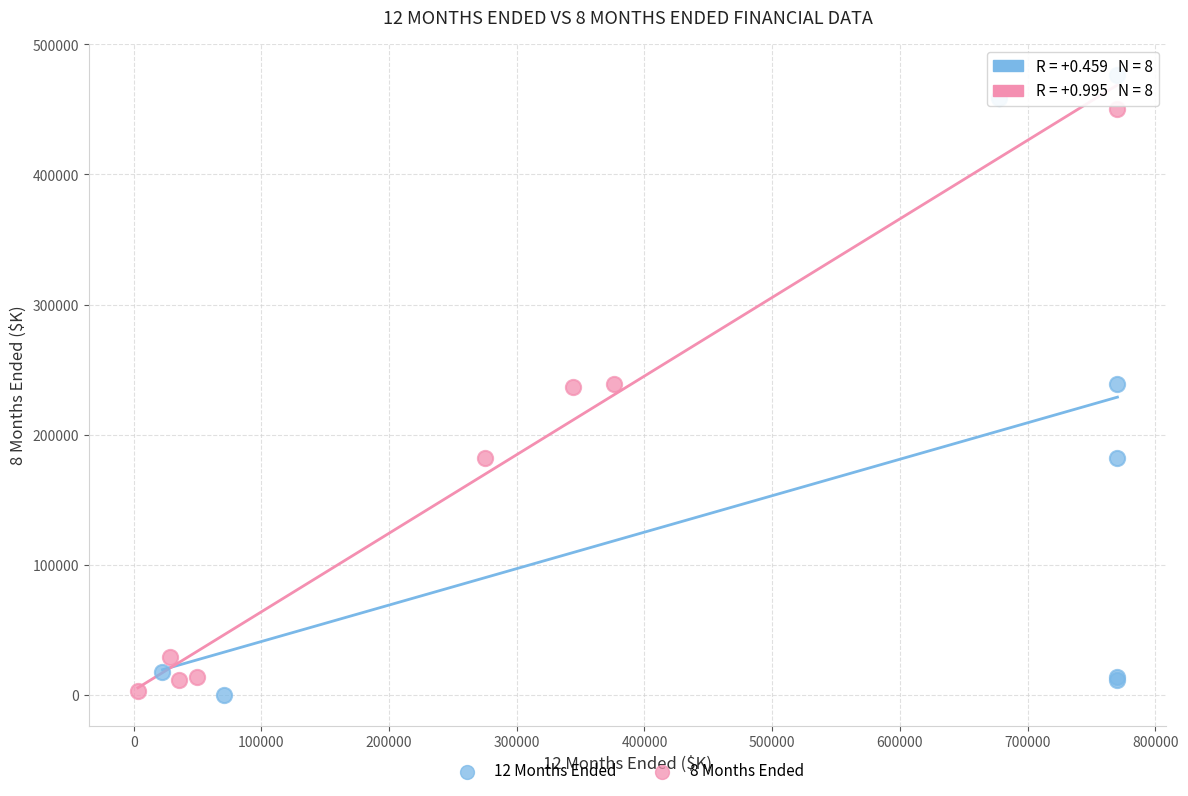

What are all the series names shown in the legend?

12 Months Ended, 8 Months Ended